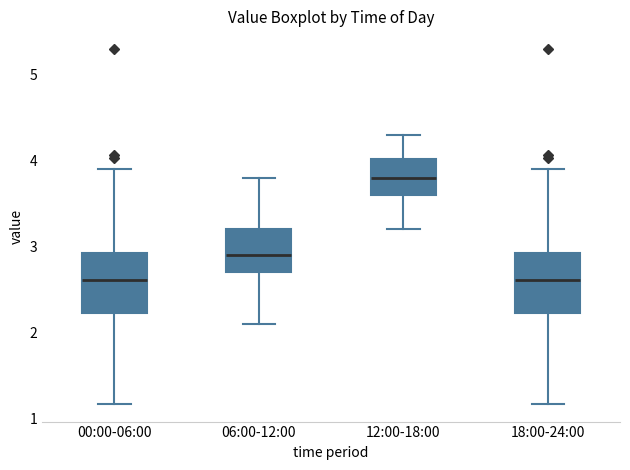

Reading left to right, transcribe this box plot: for each box, give where its median line is, the range the box spans, and where its two whiskers end, as read against the y-axis. The values are not printed on the chart, so give them approximately, as read against the axis.

00:00-06:00: median 2.6, box 2.2 to 2.9, whiskers 1.2 to 3.9
06:00-12:00: median 2.9, box 2.7 to 3.2, whiskers 2.1 to 3.8
12:00-18:00: median 3.8, box 3.6 to 4.0, whiskers 3.2 to 4.3
18:00-24:00: median 2.6, box 2.2 to 2.9, whiskers 1.2 to 3.9